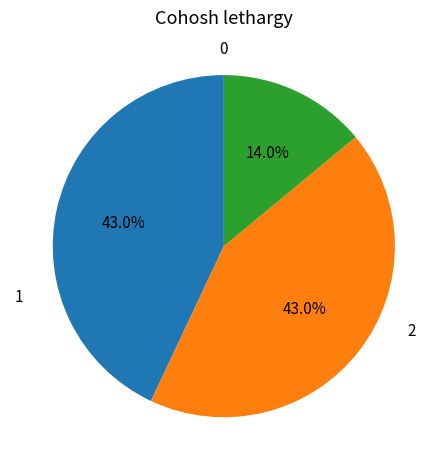

Is there any slice that represents more than half of the pie?

No